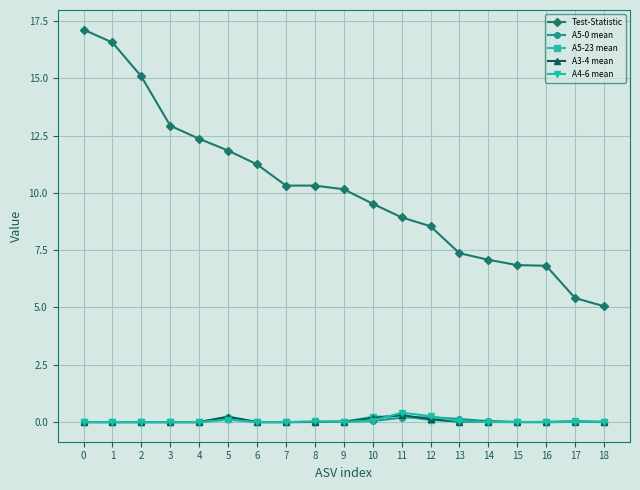

What is the difference between the highest and lowest values at 5?

11.7